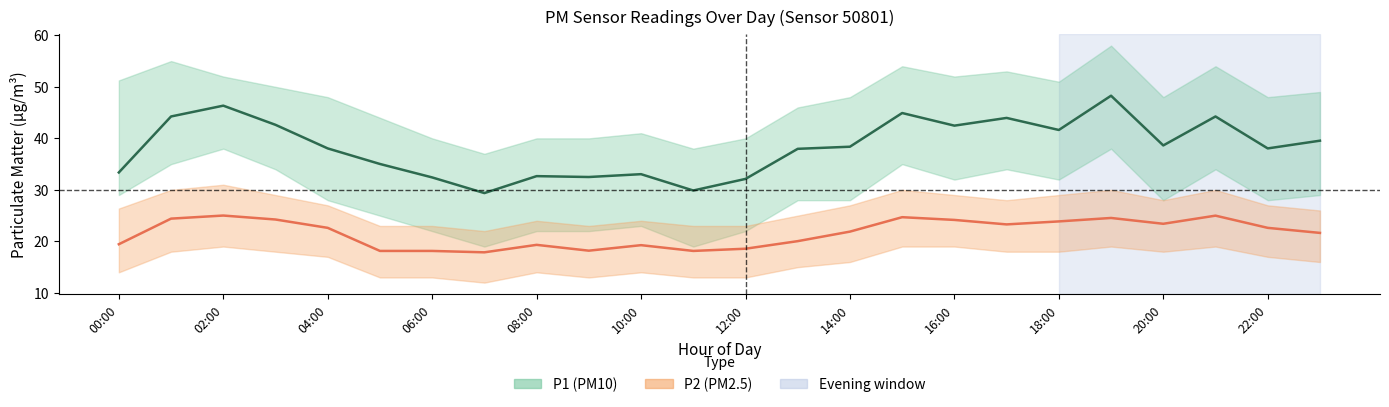

What is the value of the P1 (PM10) point at the 19th from the left?

41.6